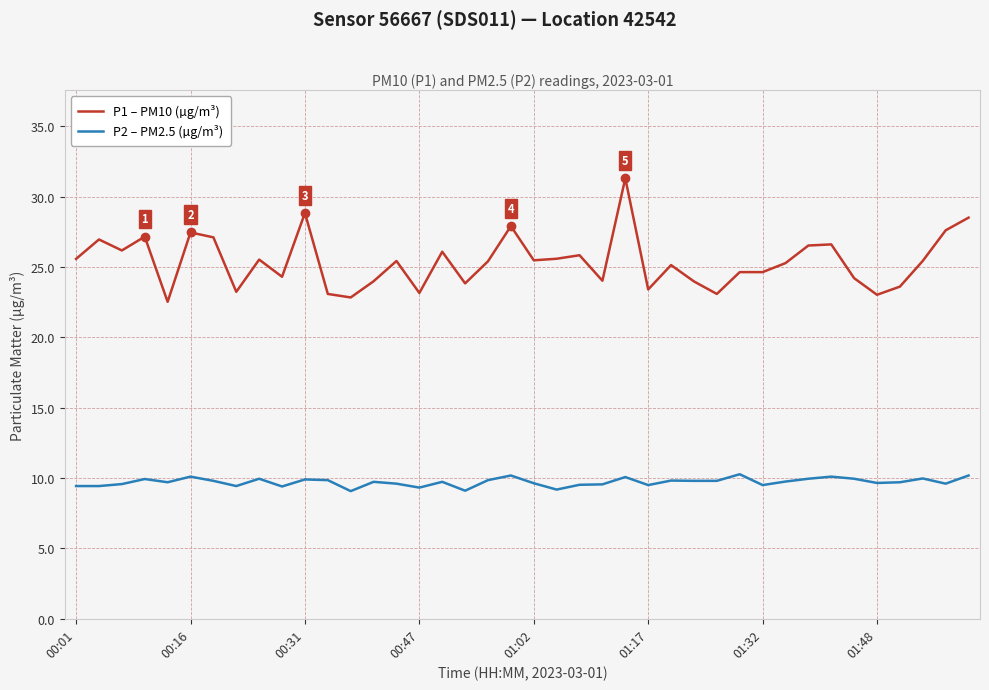

What is the average value of the P2 – PM2.5 (µg/m³) series?

9.7